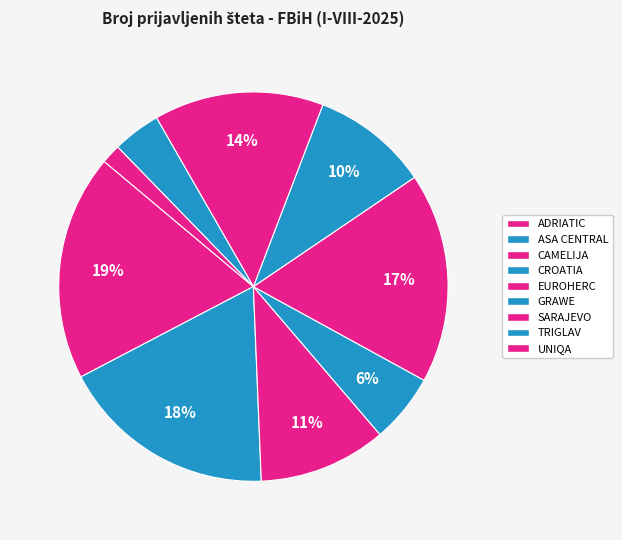

Which slice is the smallest?

UNIQA